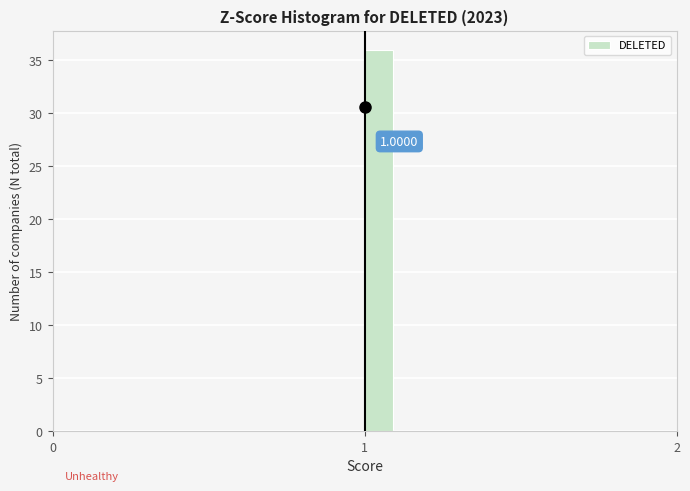

Around what value on the x-axis is the tallest bar? Give the approximate position of its centre, as read against the axis.

1.0